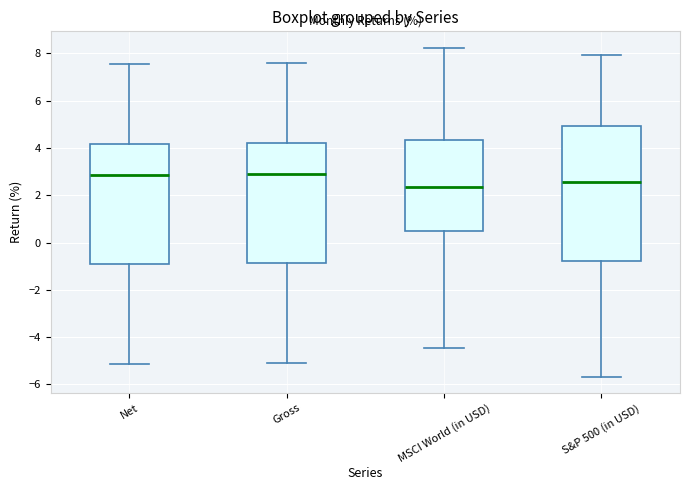

Where does the lower whisker of the box for Gross end on the y-axis? The values are not printed on the chart, so give them approximately, as read against the axis.

-5.0